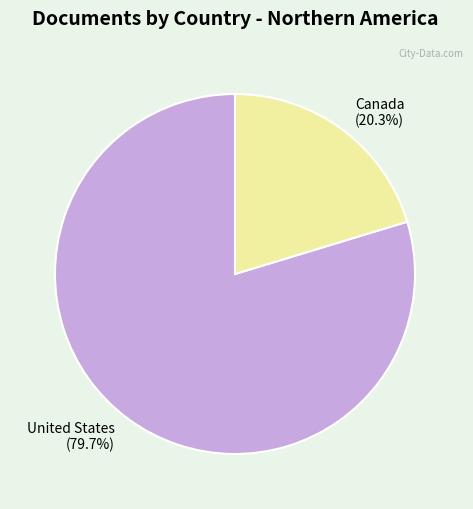

To the nearest percent, what is the difference between the largest and smallest slice percentages?

59%